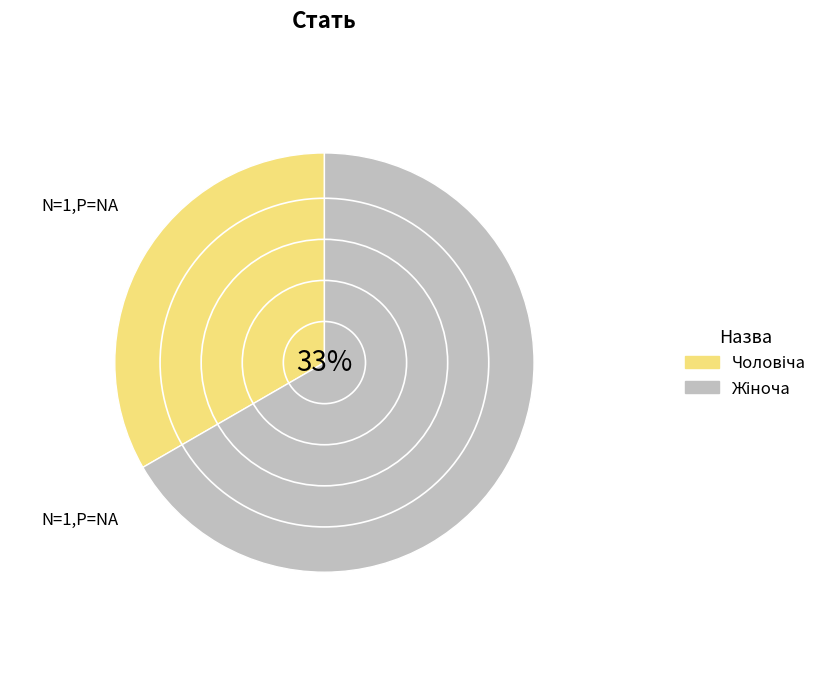

What percentage is the Чоловіча slice, to the nearest percent?

33%